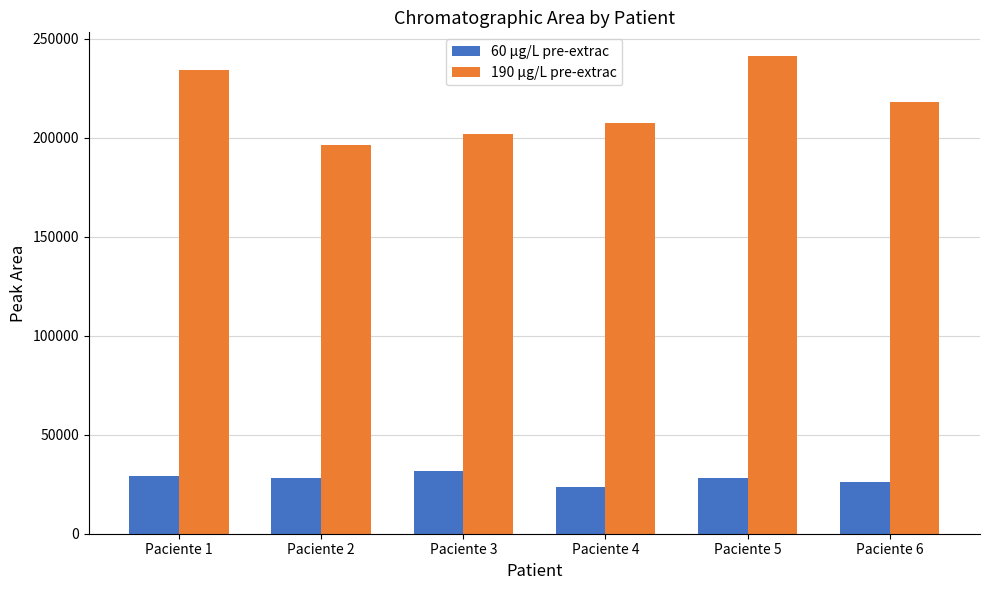

How many bars are there in total?

12